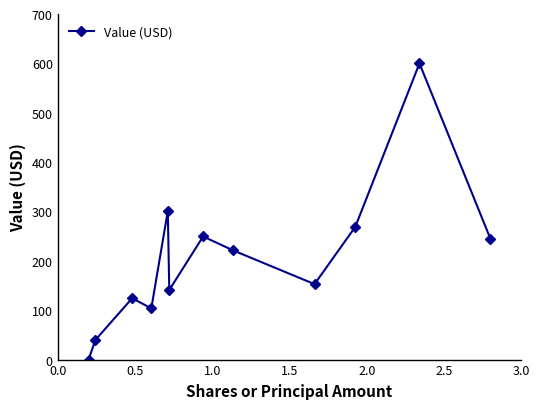

How many lines are shown in the chart?

1